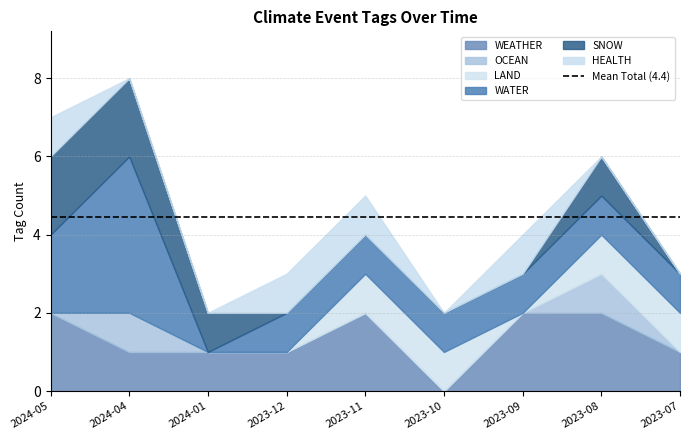

What is the total value across all series at 2023-12?

3